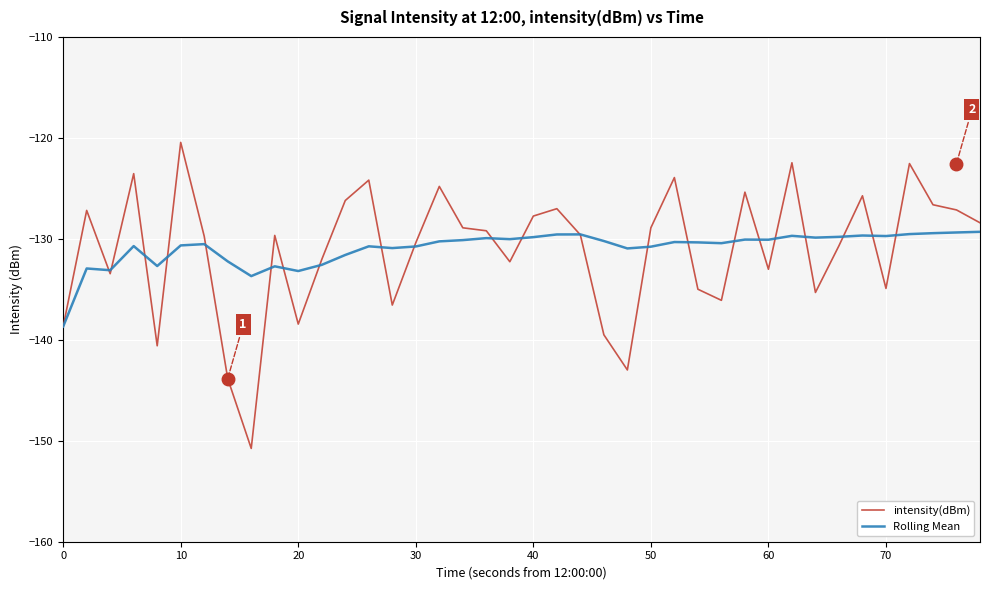

List the series in order of their peak value, lowest first.

Rolling Mean, intensity(dBm)